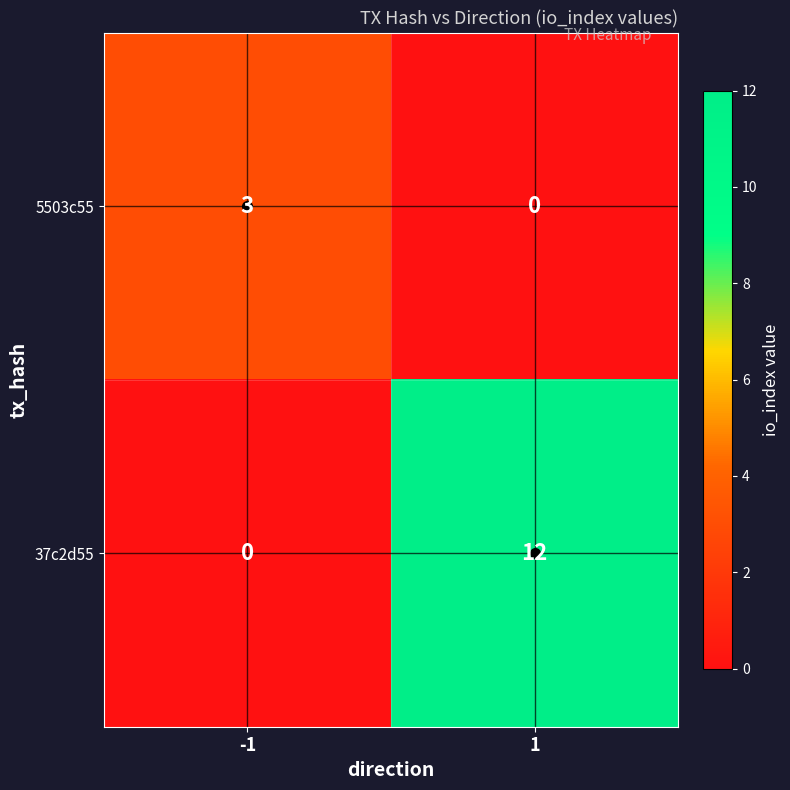

The 37c2d55 series shows -4 at -1. True or false?

False